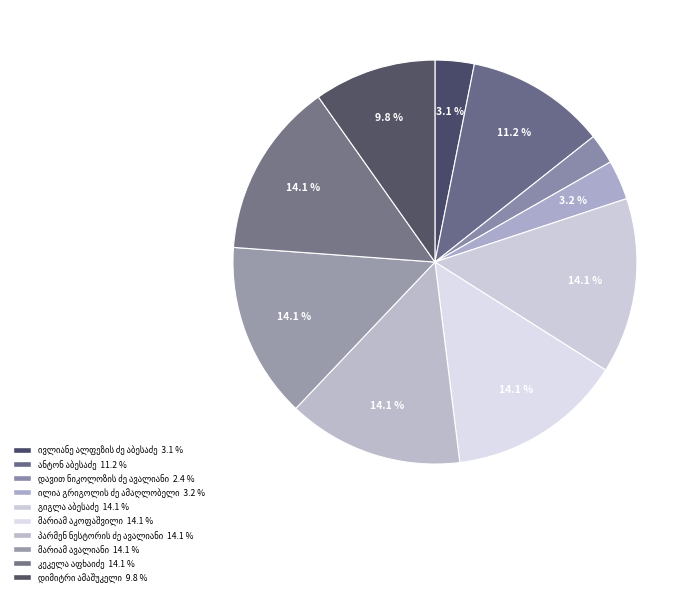

Do გიგლა აბესაძე and ანტონ აბესაძე together represent more than half of the pie?

No